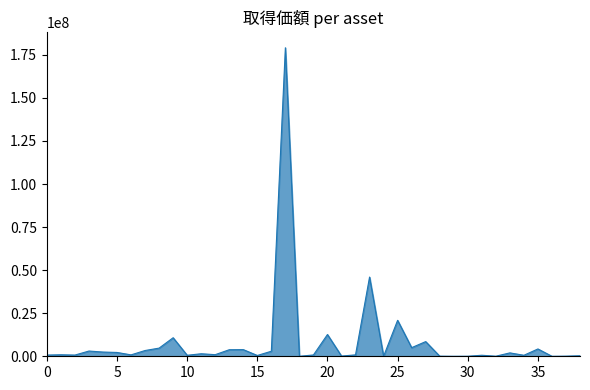

What is the difference between the maximum and minimum values?

179093905